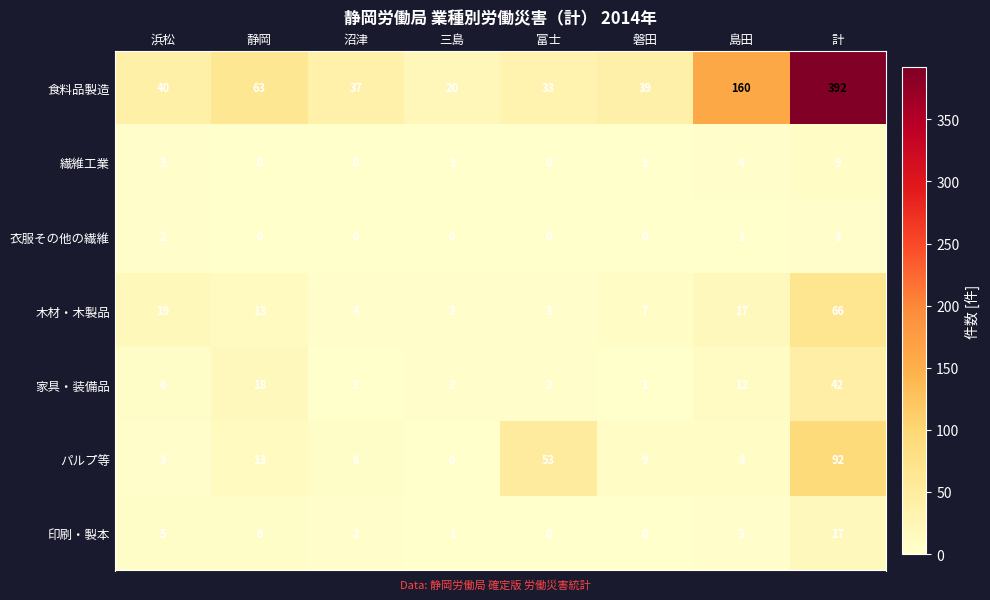

The value of 木材・木製品 at 沼津 is 4. True or false?

True